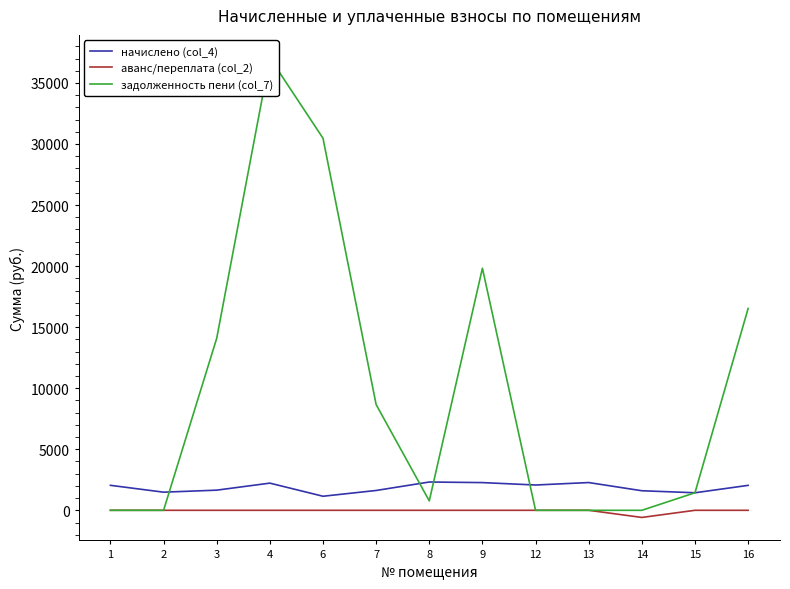

What is the sum of all начислено (col_4) values?

24191.9